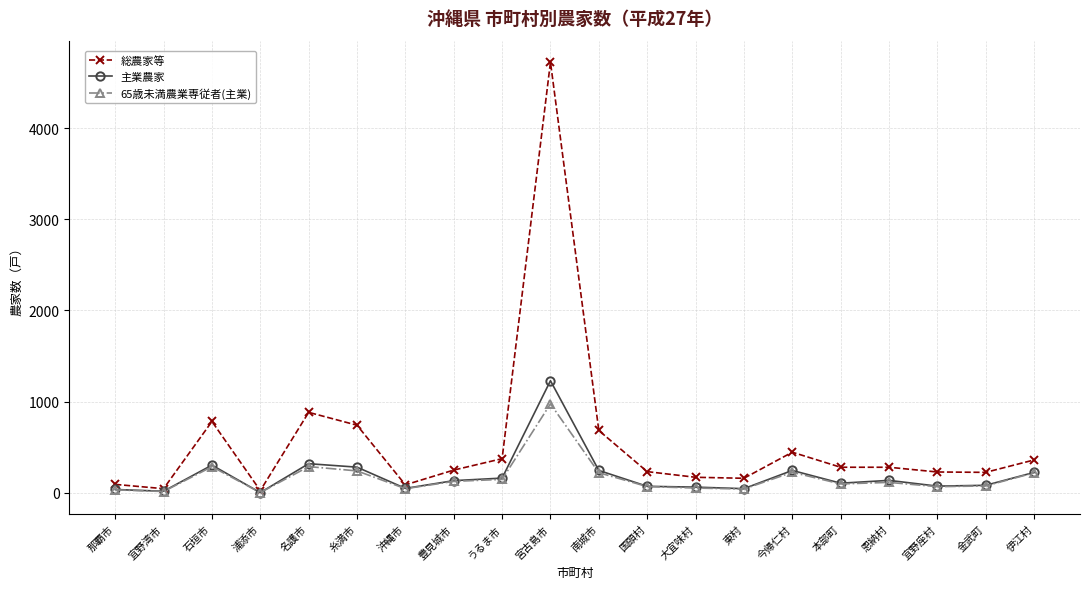

At which category does 主業農家 reach its first local peak?

石垣市